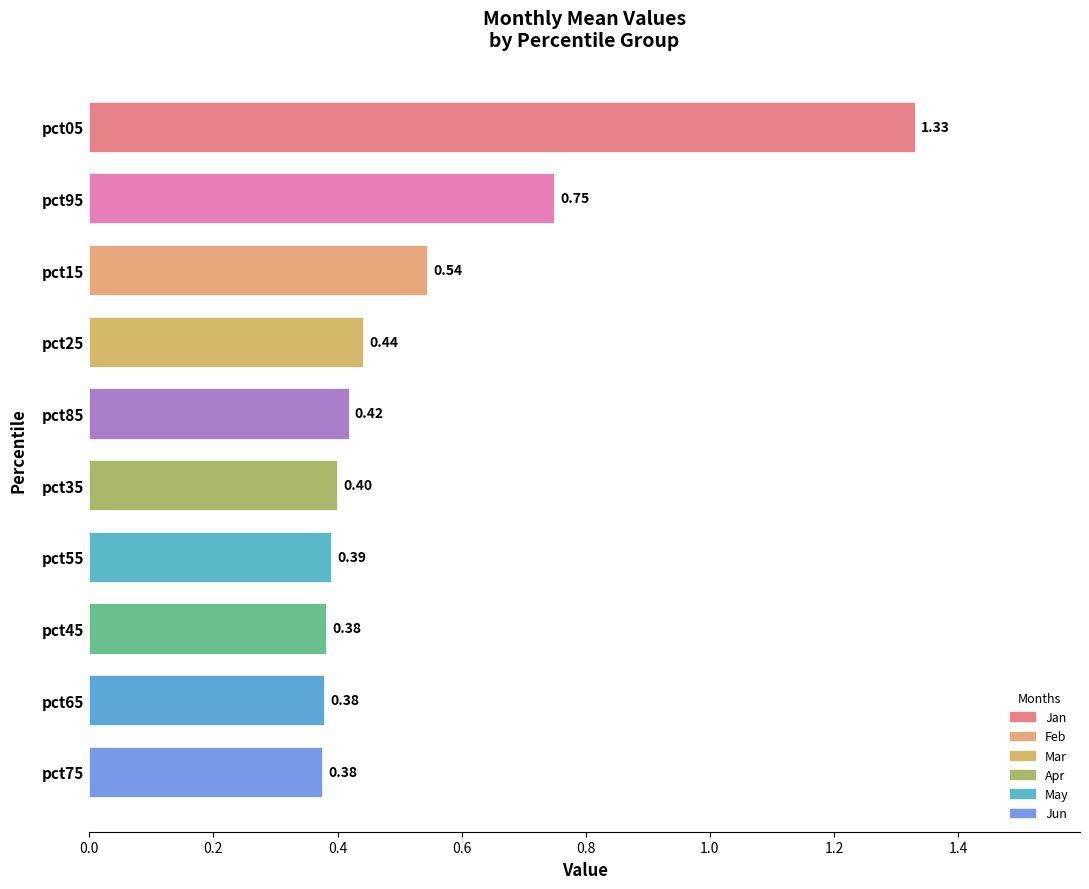

What is the difference between the maximum and second lowest values?

1.0